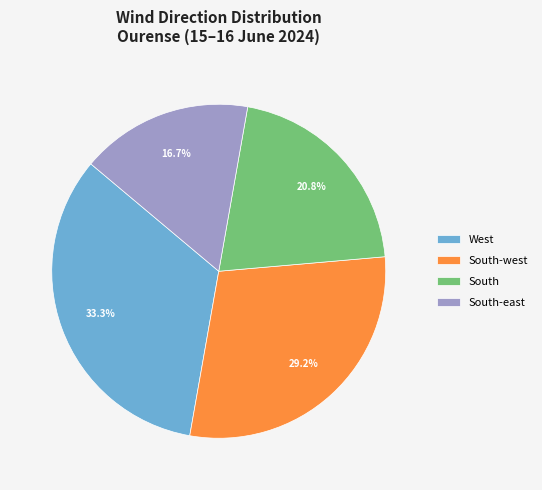

Does West represent more than half of the total?

No